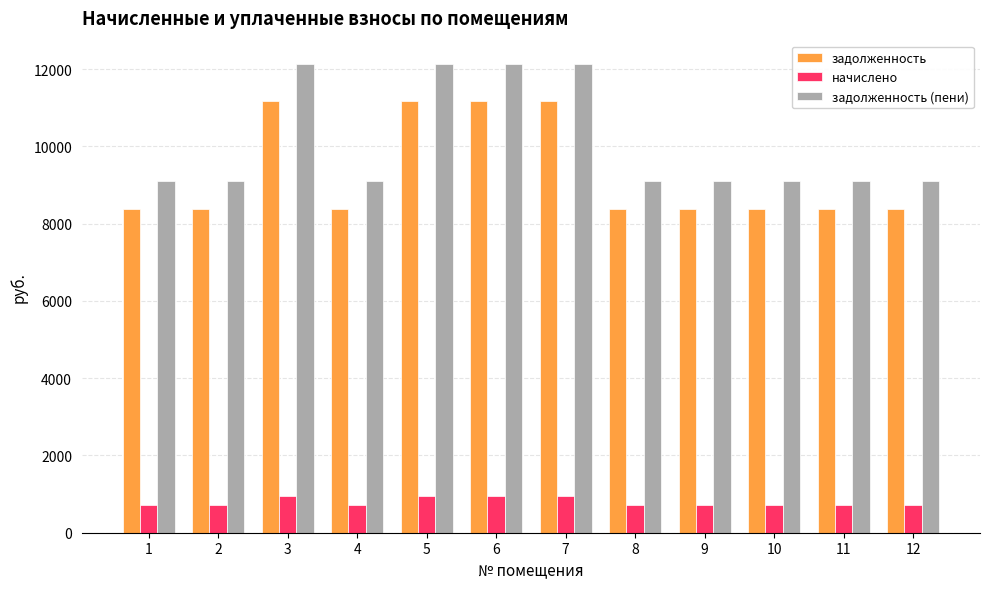

What is the minimum value shown in the chart?

714.4